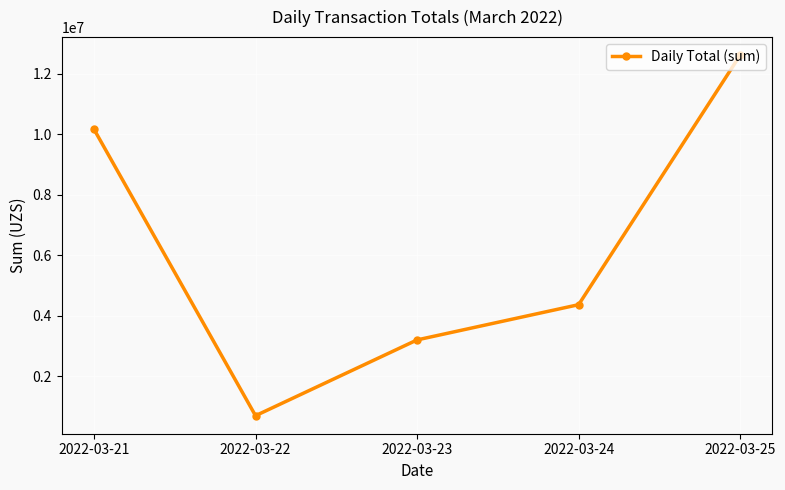

What is the minimum value shown in the chart?

697000